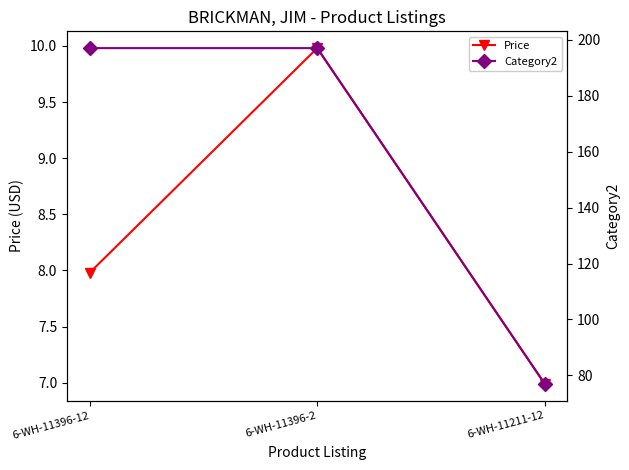

Reading right to left, extract all data points from this chart.

Price: 6-WH-11211-12=7.0	6-WH-11396-2=10.0	6-WH-11396-12=8.0
Category2: 6-WH-11211-12=77.0	6-WH-11396-2=197.0	6-WH-11396-12=197.0